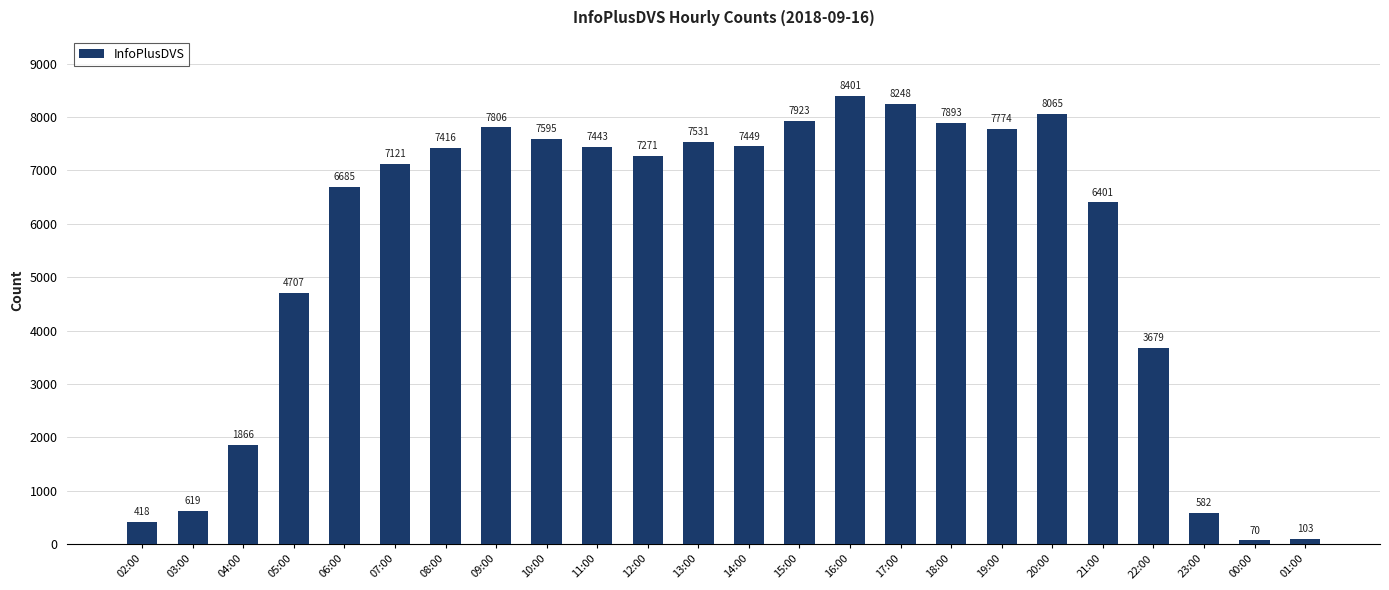

What is the label of the 18th bar from the right?

08:00